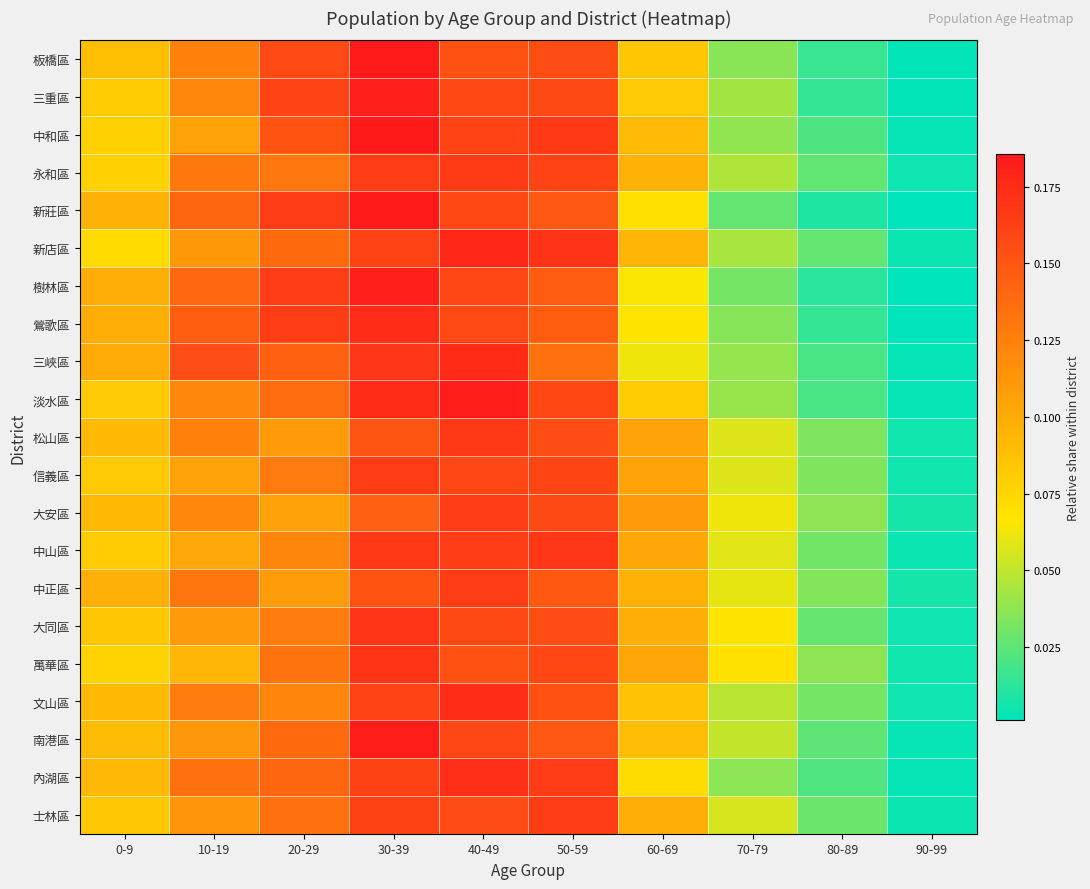

What is the greatest value displayed?

0.2